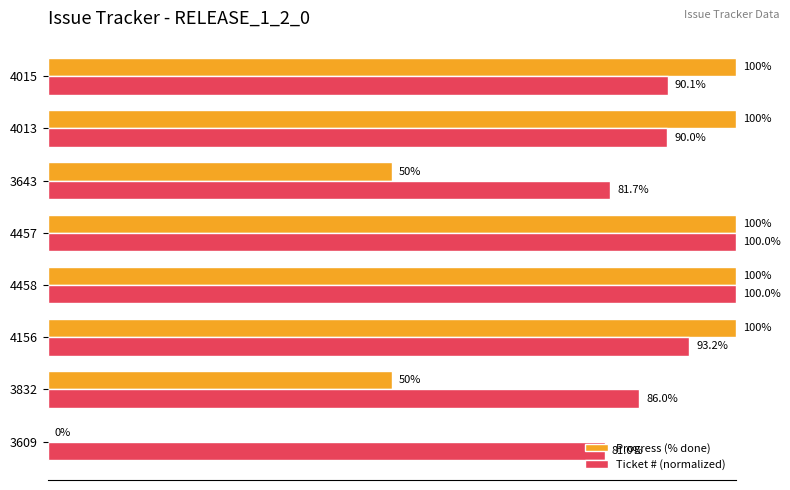

Between 4156 and 4015, which series saw the biggest shift?

Ticket # (normalized)